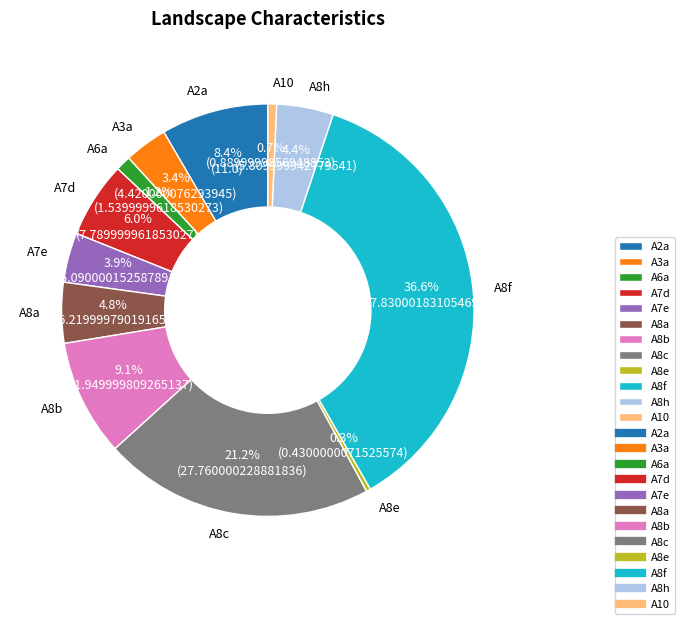

How many slices are in this pie chart?

12